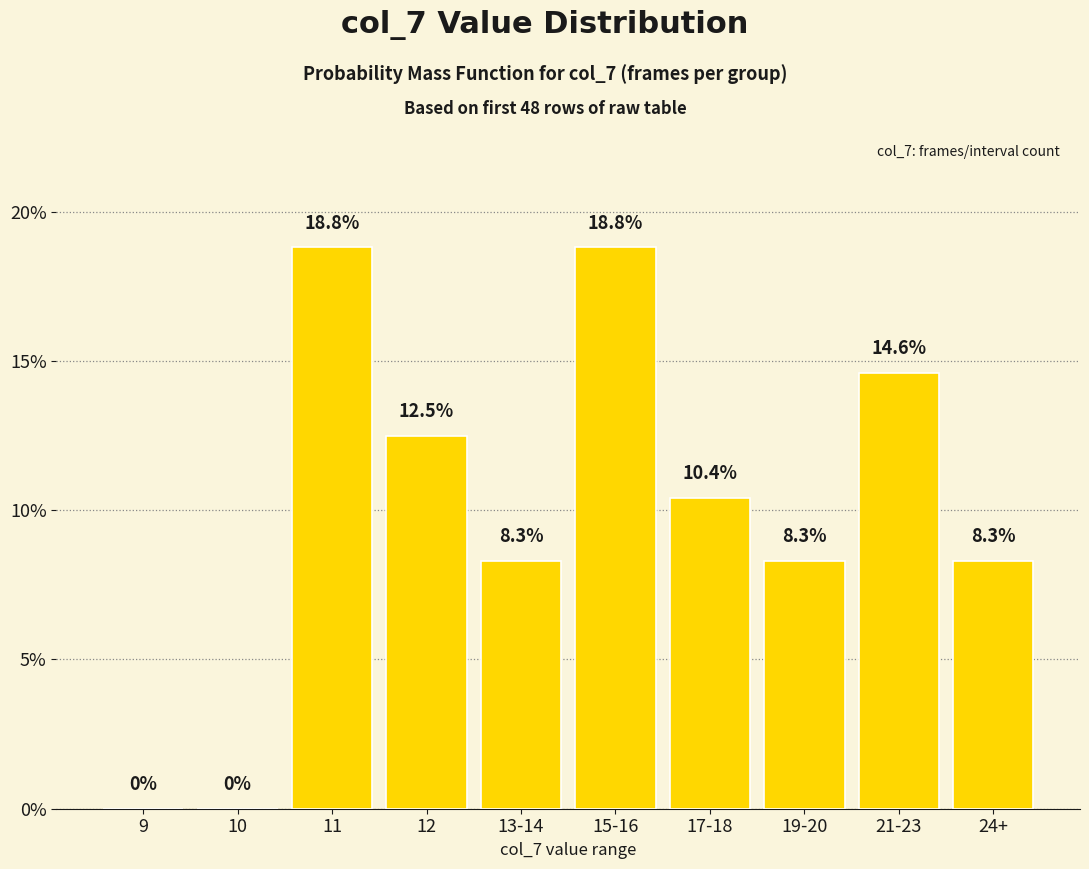

Which has a higher value, 21-23 or 24+?

21-23